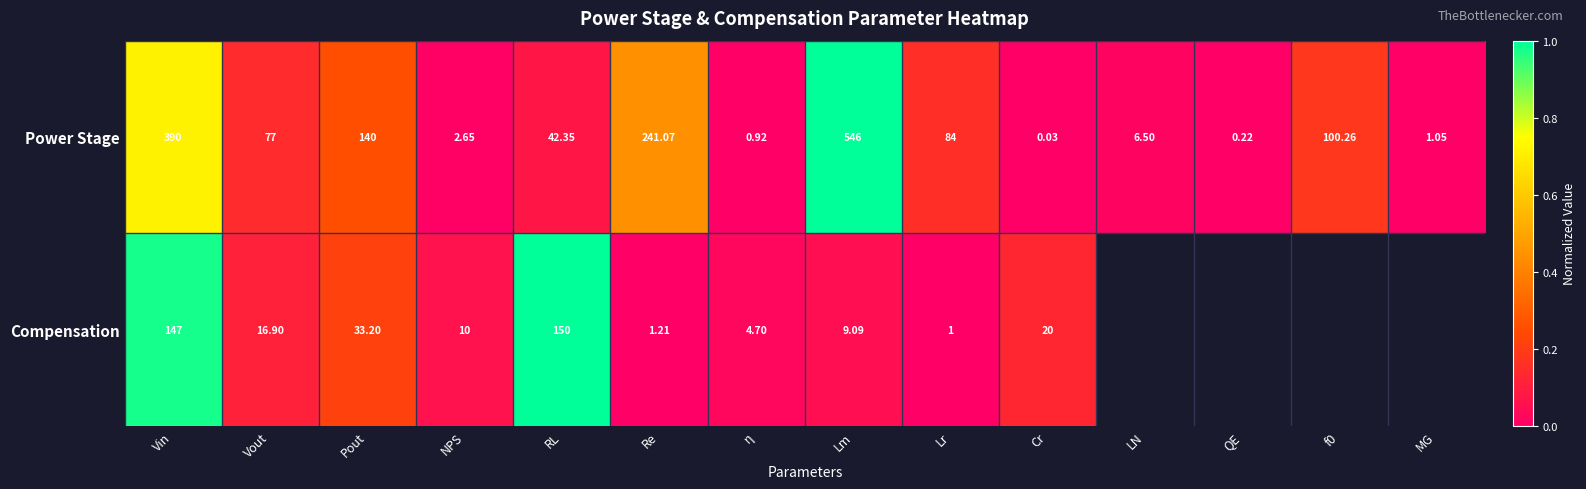

Rank the series at Lr from highest to lowest value.

Power Stage, Compensation